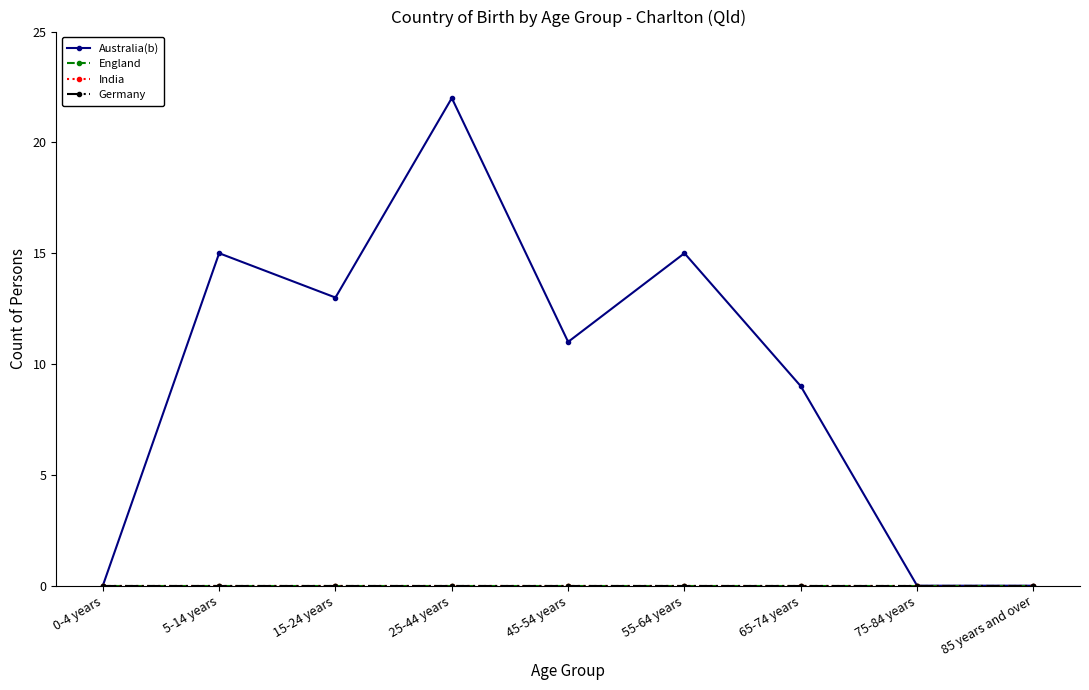

What is the difference between the second highest and minimum values in the Australia(b) series?

15